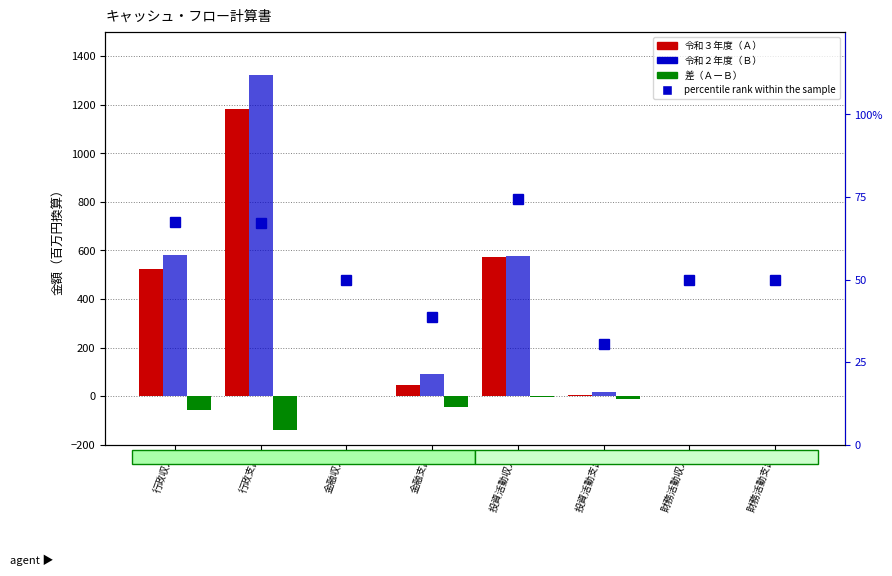

Reading right to left, what are all the values shown in this chart?

令和３年度（Ａ）: 財務活動支出=0.0	財務活動収入=0.0	投資活動支出=6.7	投資活動収入=572.0	金融支出=46.9	金融収入=0.0	行政支出=1181.4	行政収入=522.9
令和２年度（Ｂ）: 財務活動支出=0.0	財務活動収入=0.0	投資活動支出=16.6	投資活動収入=576.3	金融支出=91.3	金融収入=0.0	行政支出=1322.5	行政収入=580.8
差（ＡーＢ）: 財務活動支出=0.0	財務活動収入=0.0	投資活動支出=-9.9	投資活動収入=-4.3	金融支出=-44.3	金融収入=0.0	行政支出=-141.1	行政収入=-57.8
percentile rank within the sample: 財務活動支出=50.0	財務活動収入=50.0	投資活動支出=30.4	投資活動収入=74.4	金融支出=38.6	金融収入=50.0	行政支出=67.0	行政収入=67.5